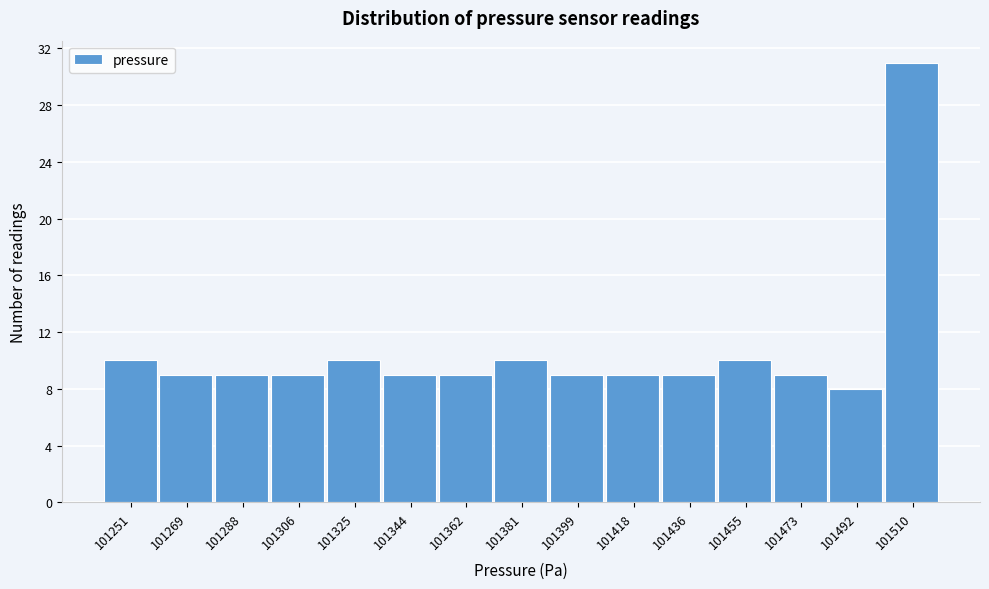

How tall is the bar that spans 101502 to 101520 on the x-axis? Neither the bar edges nor the heights are printed on the chart, so give them approximately, as read against the axes.

31